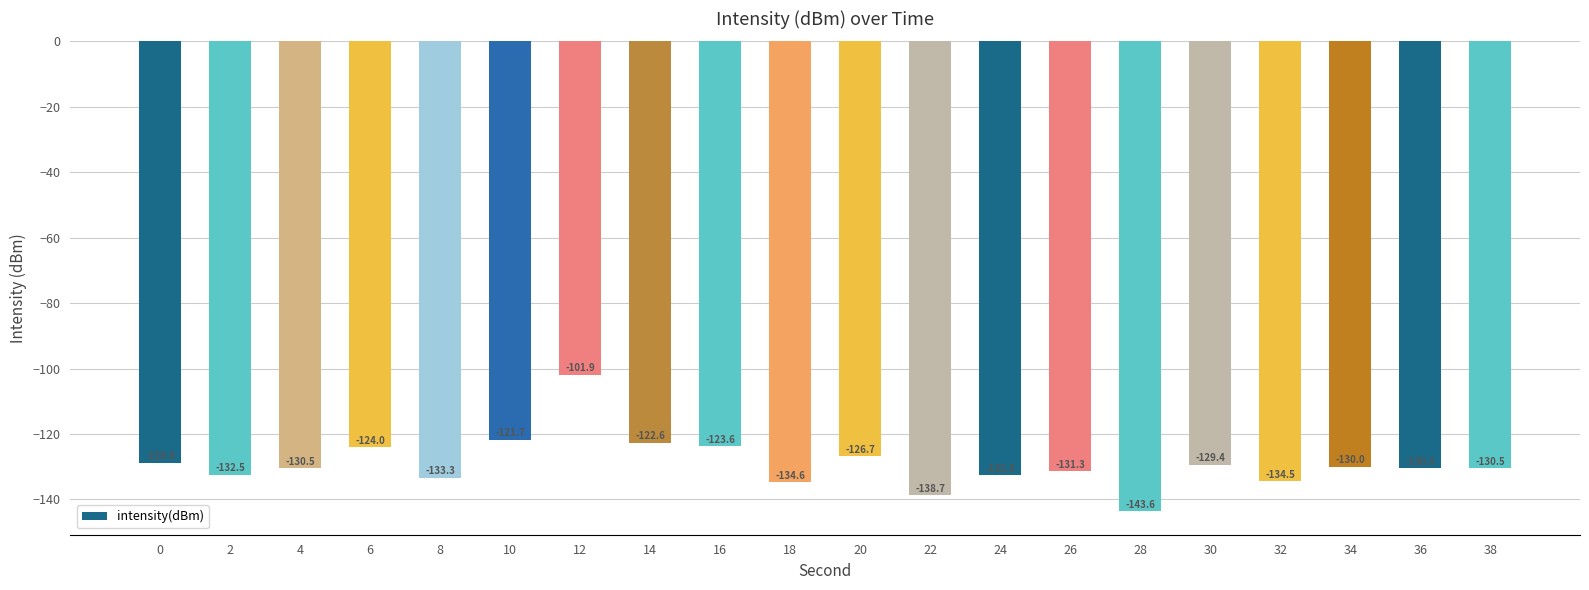

What is the value of the 14th bar from the left?

-131.3